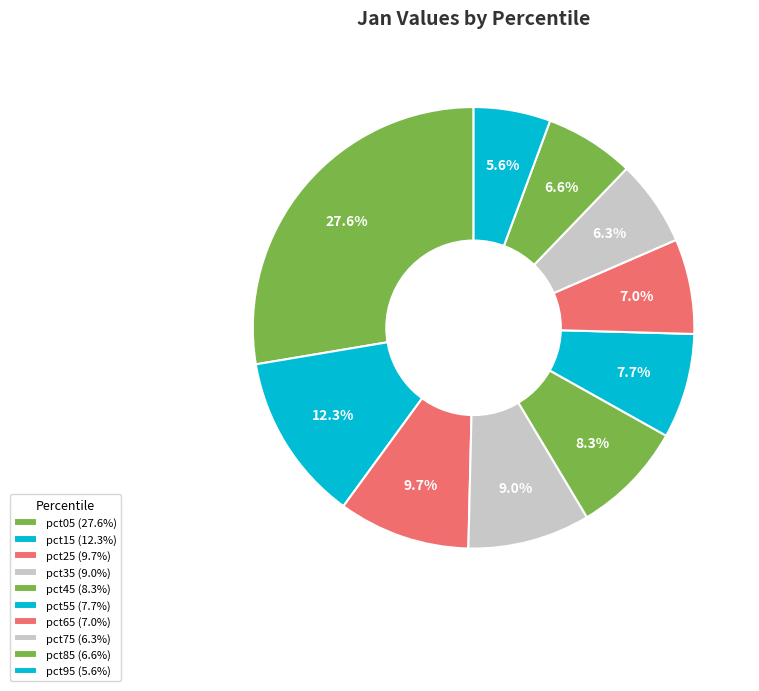

What percentage do pct75 and pct45 together represent?

14.6%